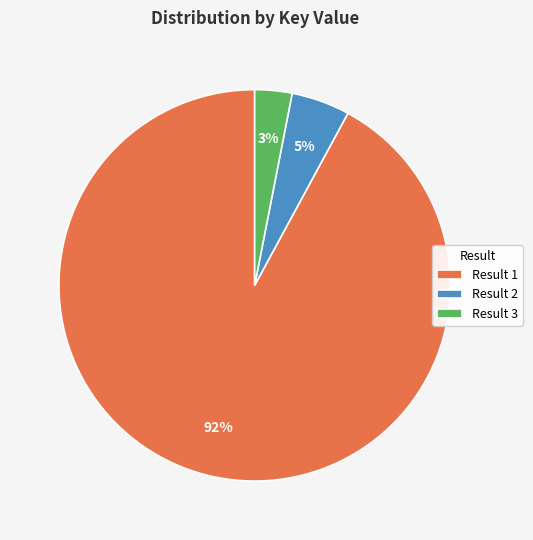

Which slice is the smallest?

Result 3